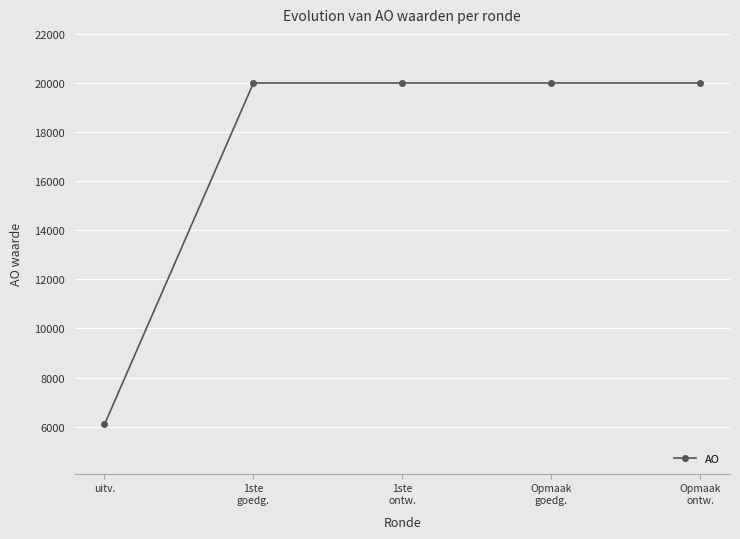

Which has a higher value, uitv. or Opmaak
ontw.?

Opmaak
ontw.